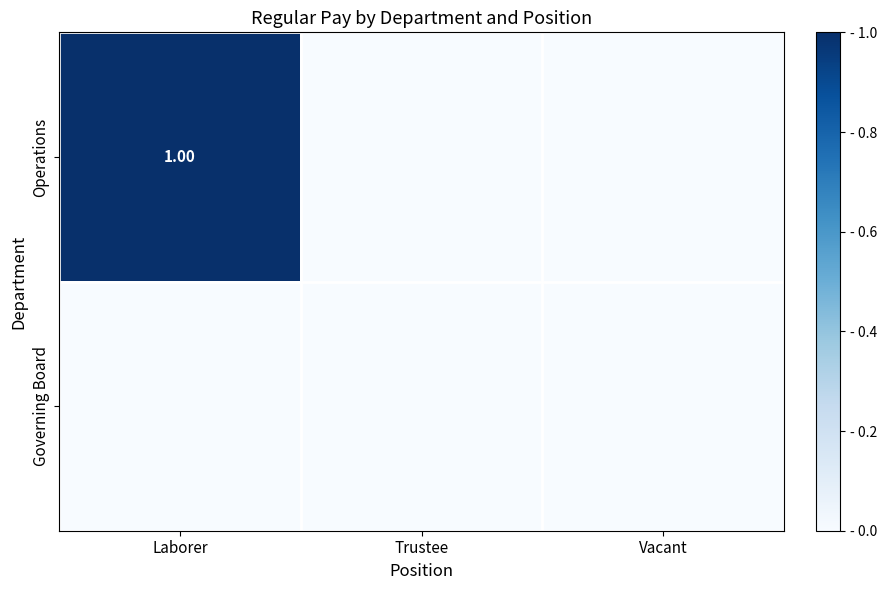

The value of Operations at Vacant is 0. True or false?

True